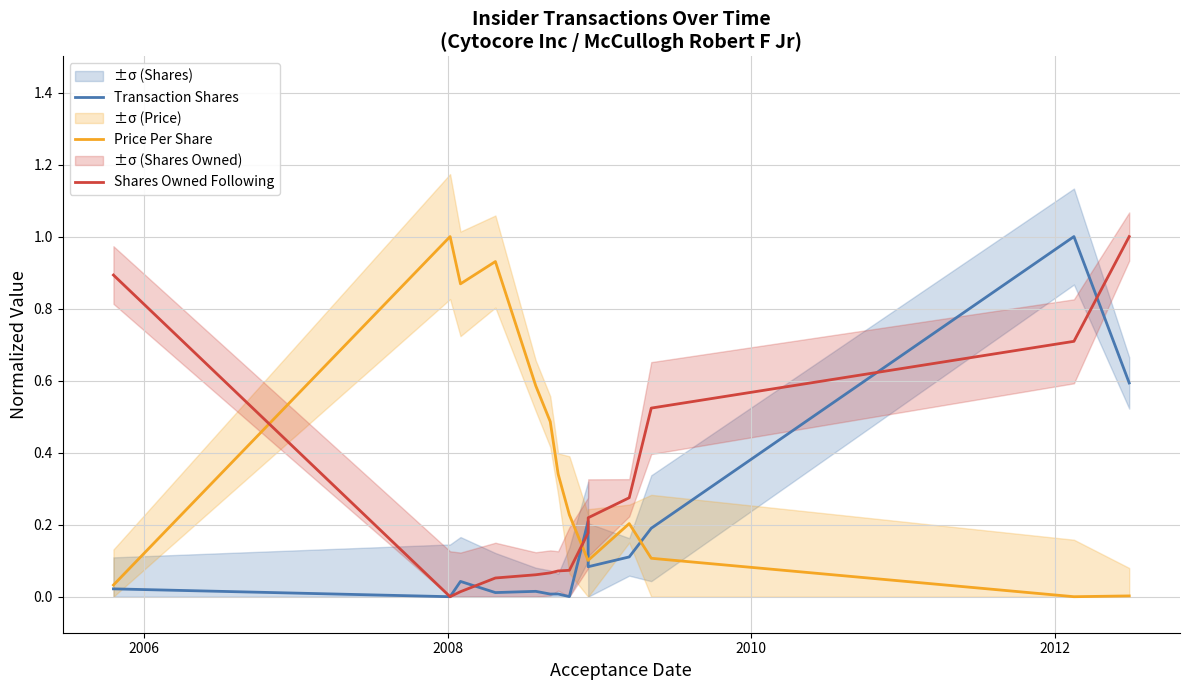

Is it true that Price Per Share equals 0.0 at 13?

False